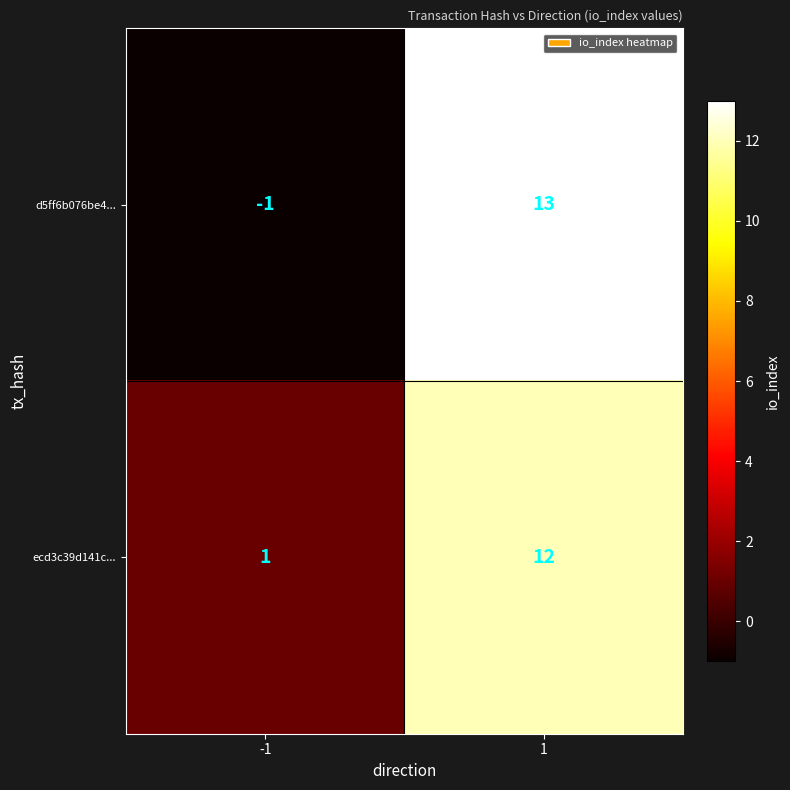

At how many categories does at least one series exceed 7?

1